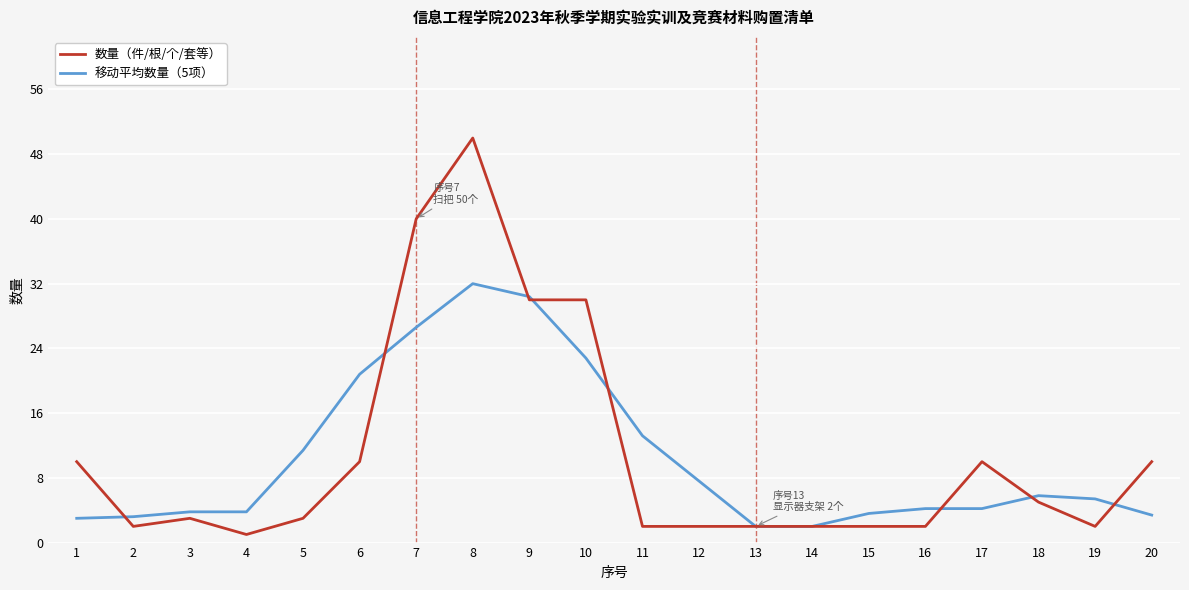

Between 1 and 15, which series saw the biggest shift?

数量（件/根/个/套等）